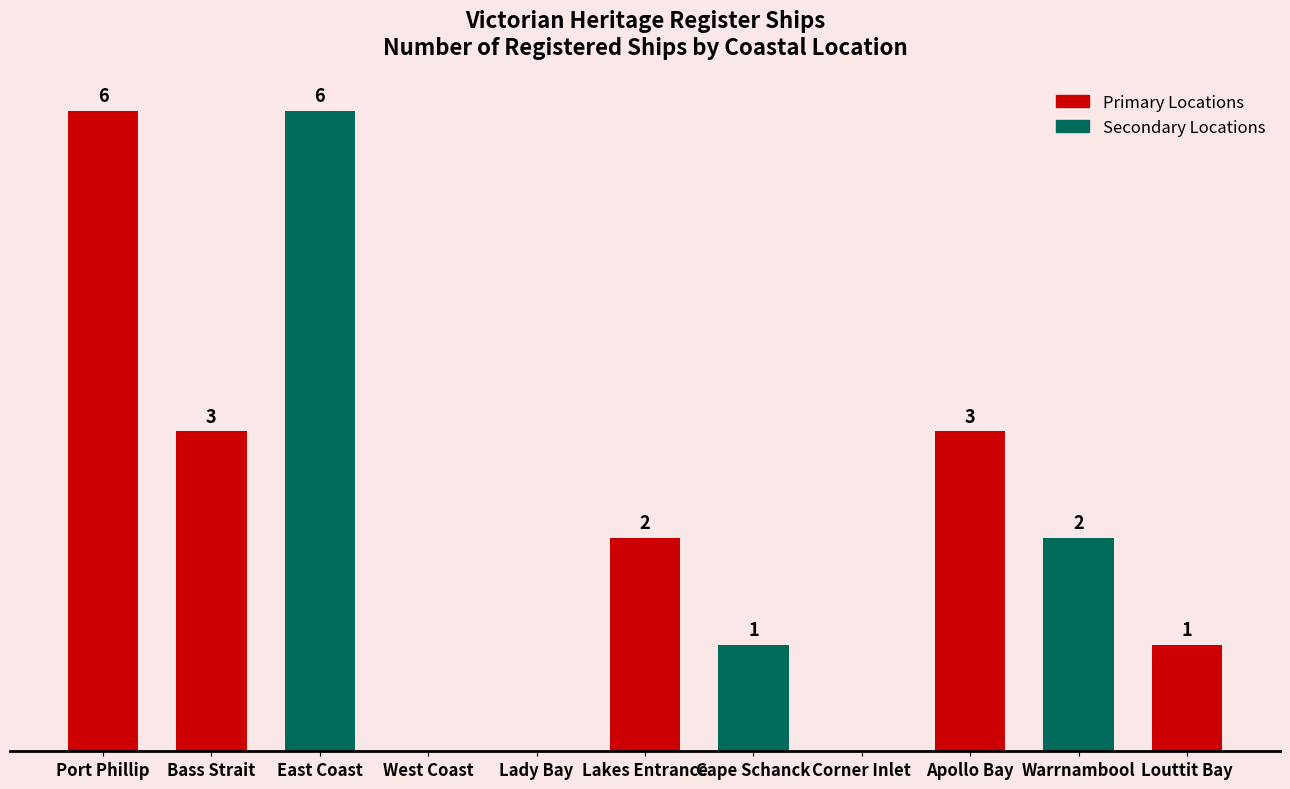

At which label does the data first exceed 2?

Port Phillip